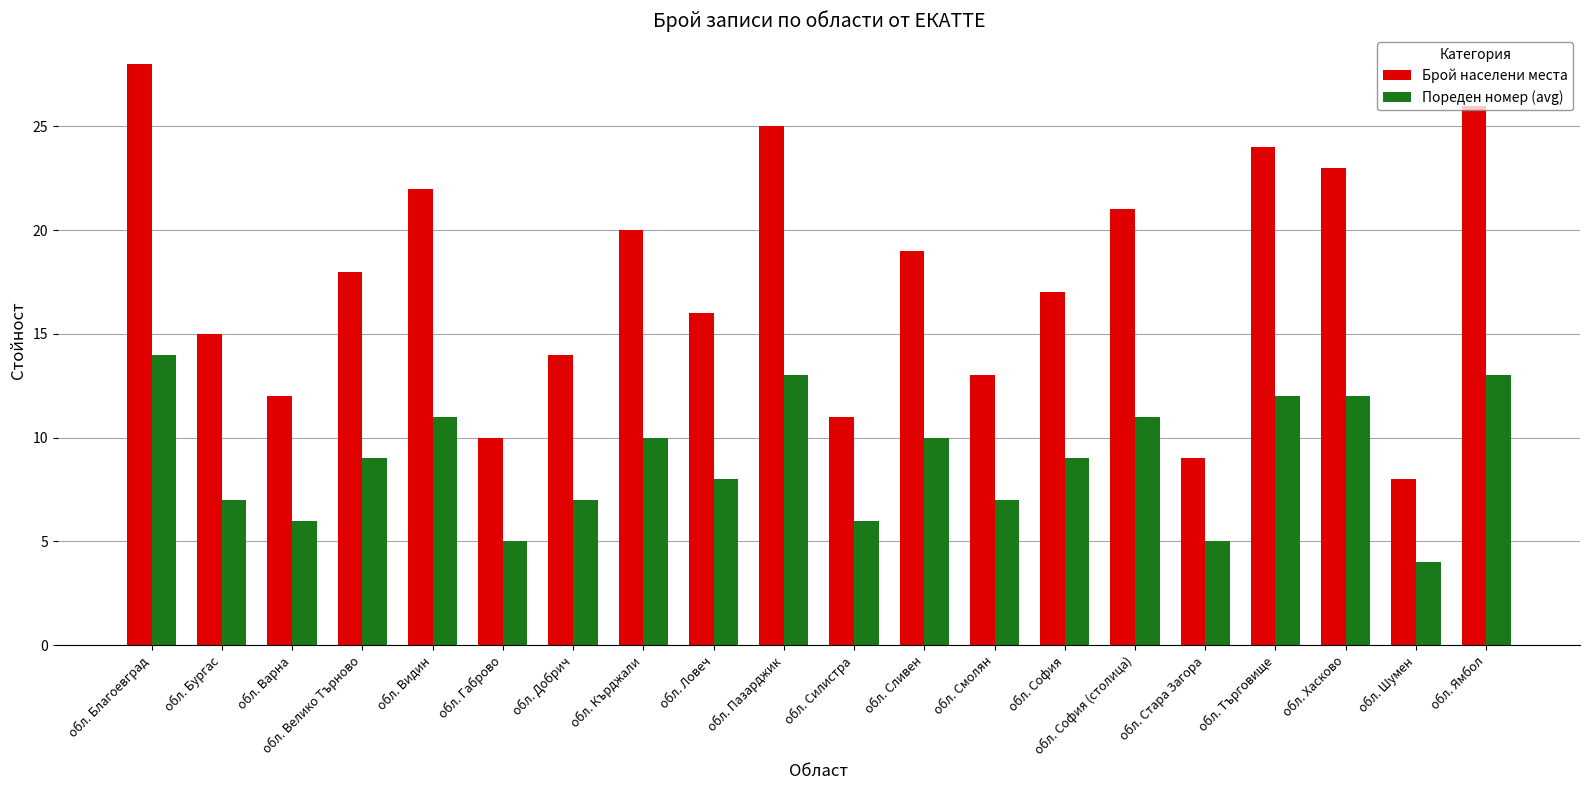

How many bars are there in total?

40